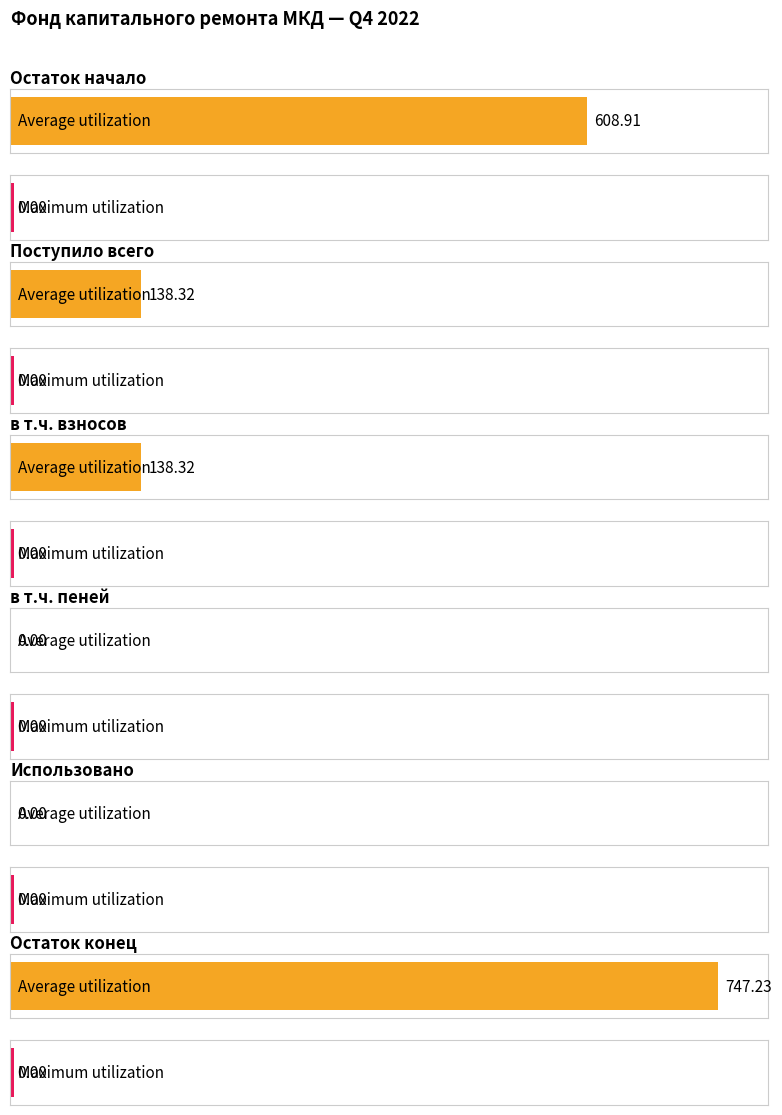

What is the maximum value for Average utilization?

747.2